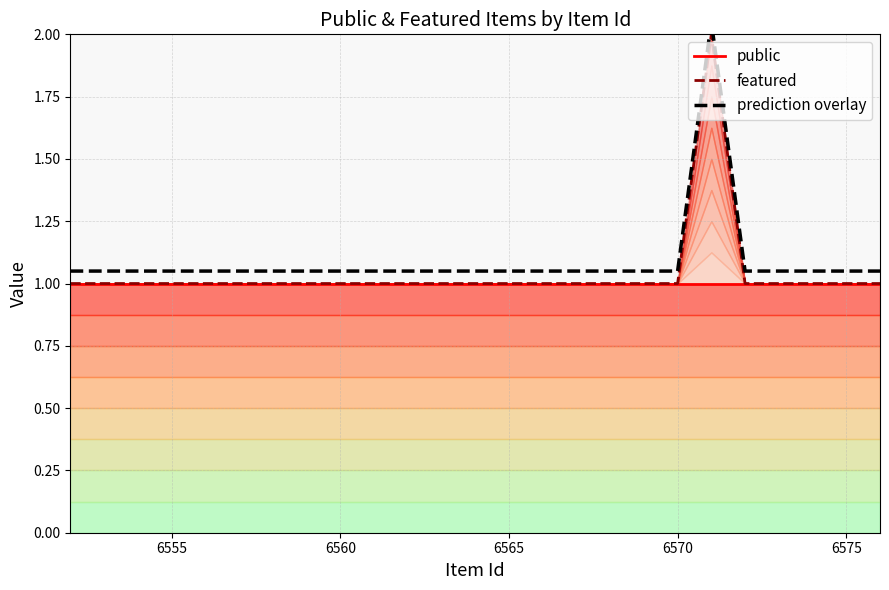

Does the chart have visible grid lines?

Yes